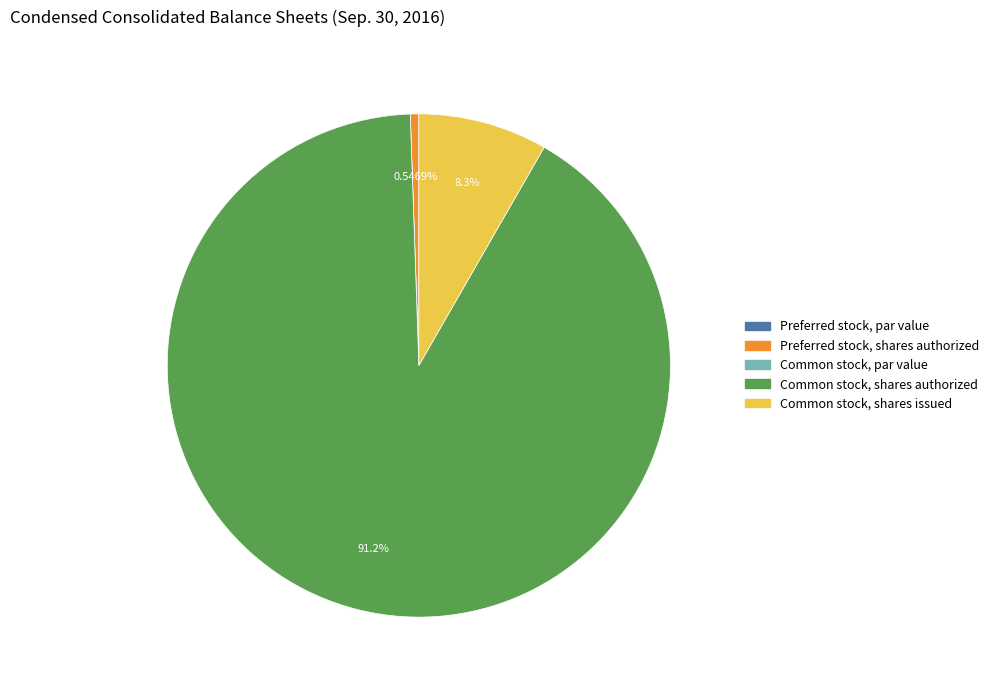

Is there a majority slice in this chart?

Yes